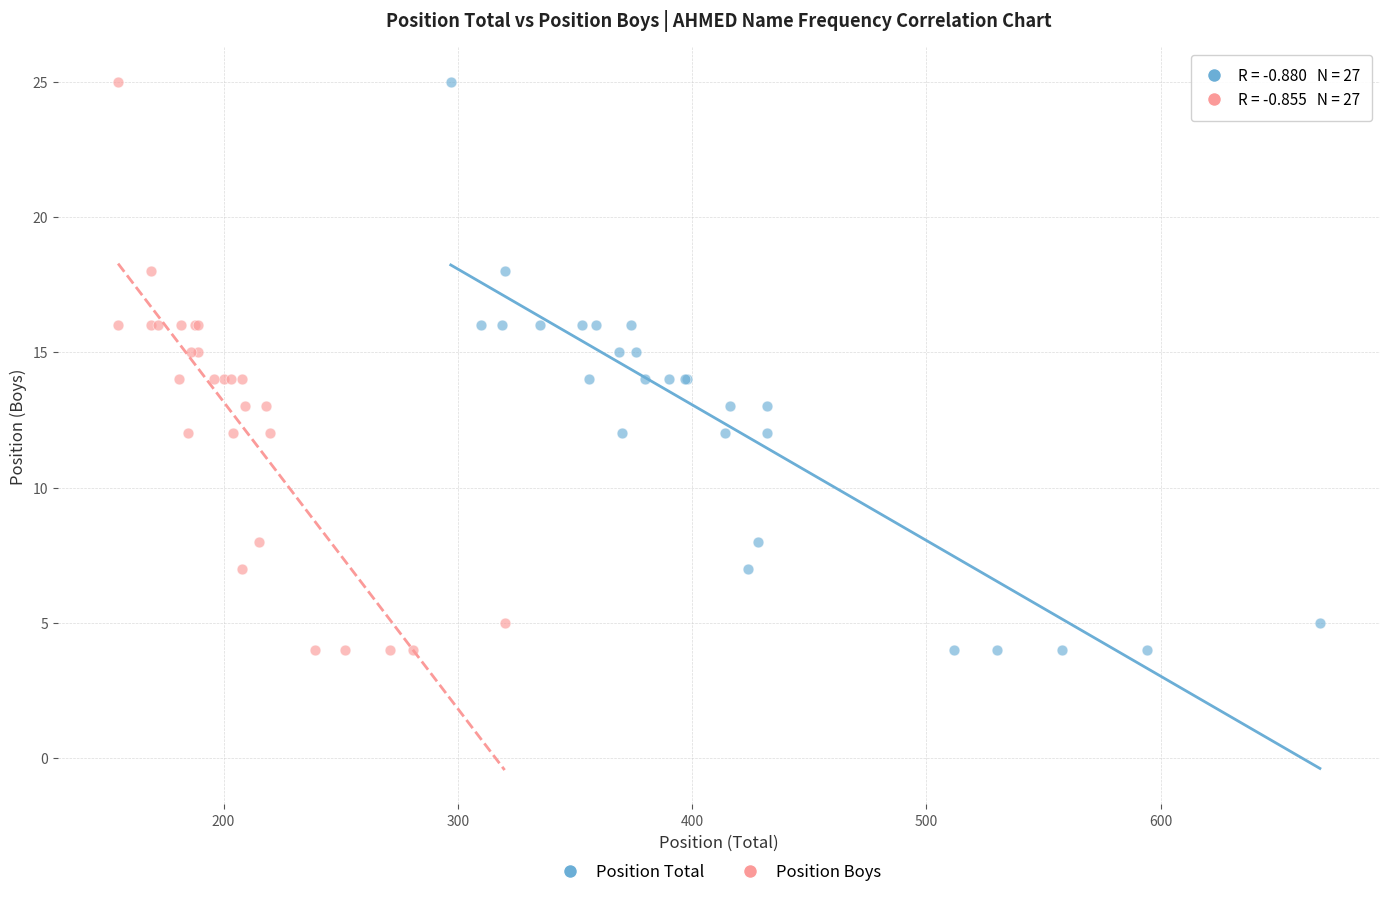

What are all the series names shown in the legend?

Position Total, Position Boys